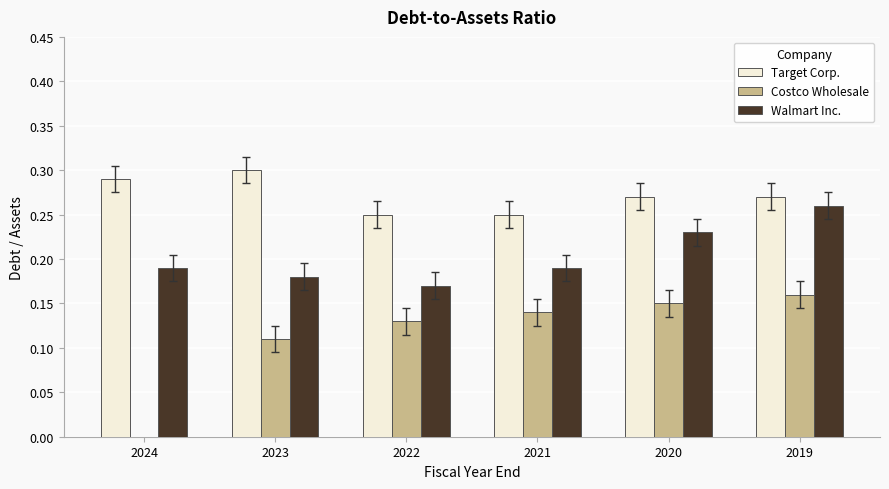

At which label does Target Corp. reach its peak?

2023